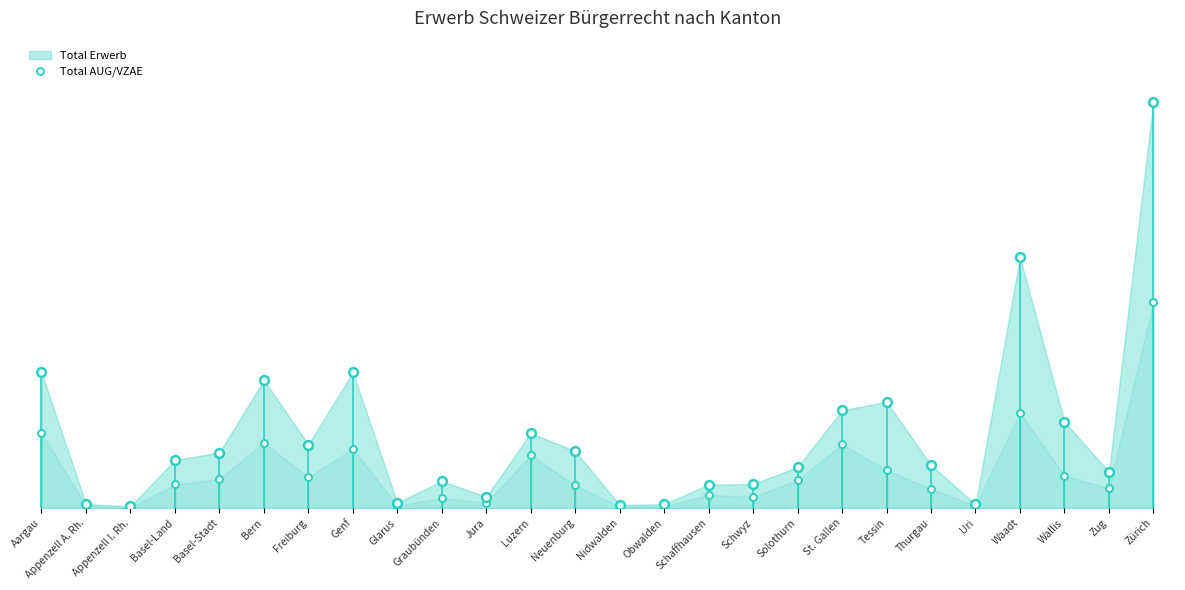

Which has a higher value, Appenzell I. Rh. or St. Gallen?

St. Gallen